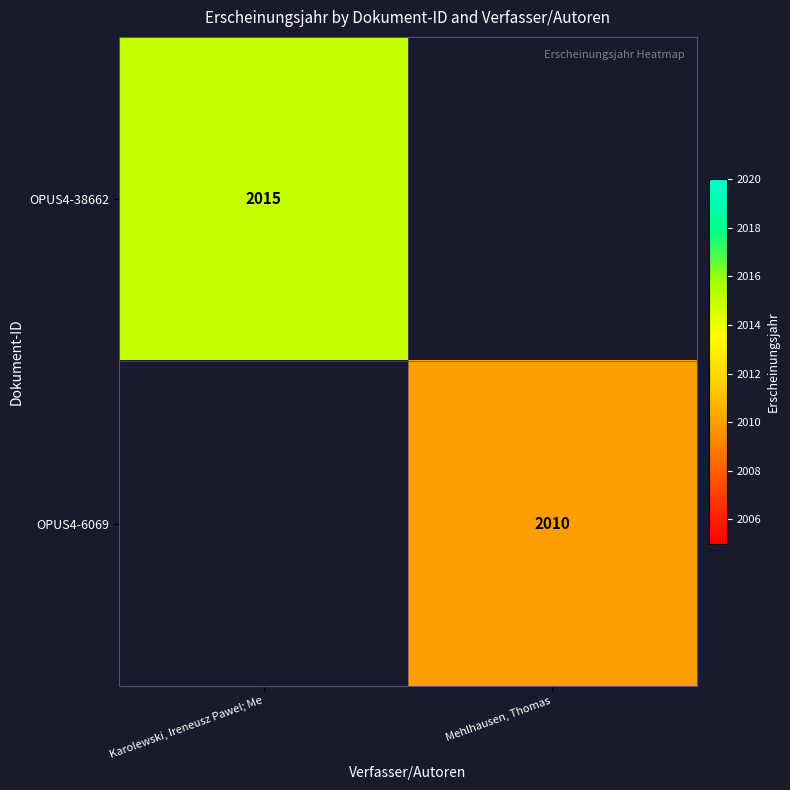

The OPUS4-6069 series shows 3592 at Mehlhausen, Thomas. True or false?

False